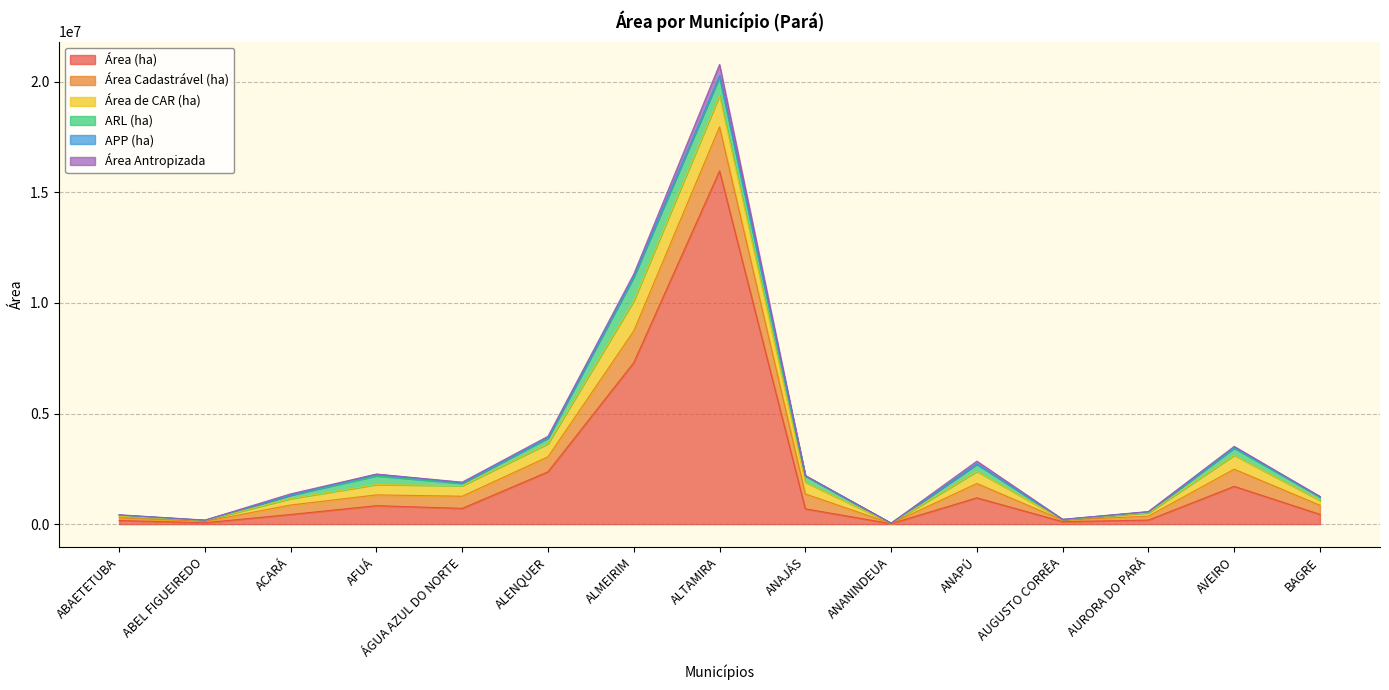

Which series has the largest total across all categories?

Área (ha)